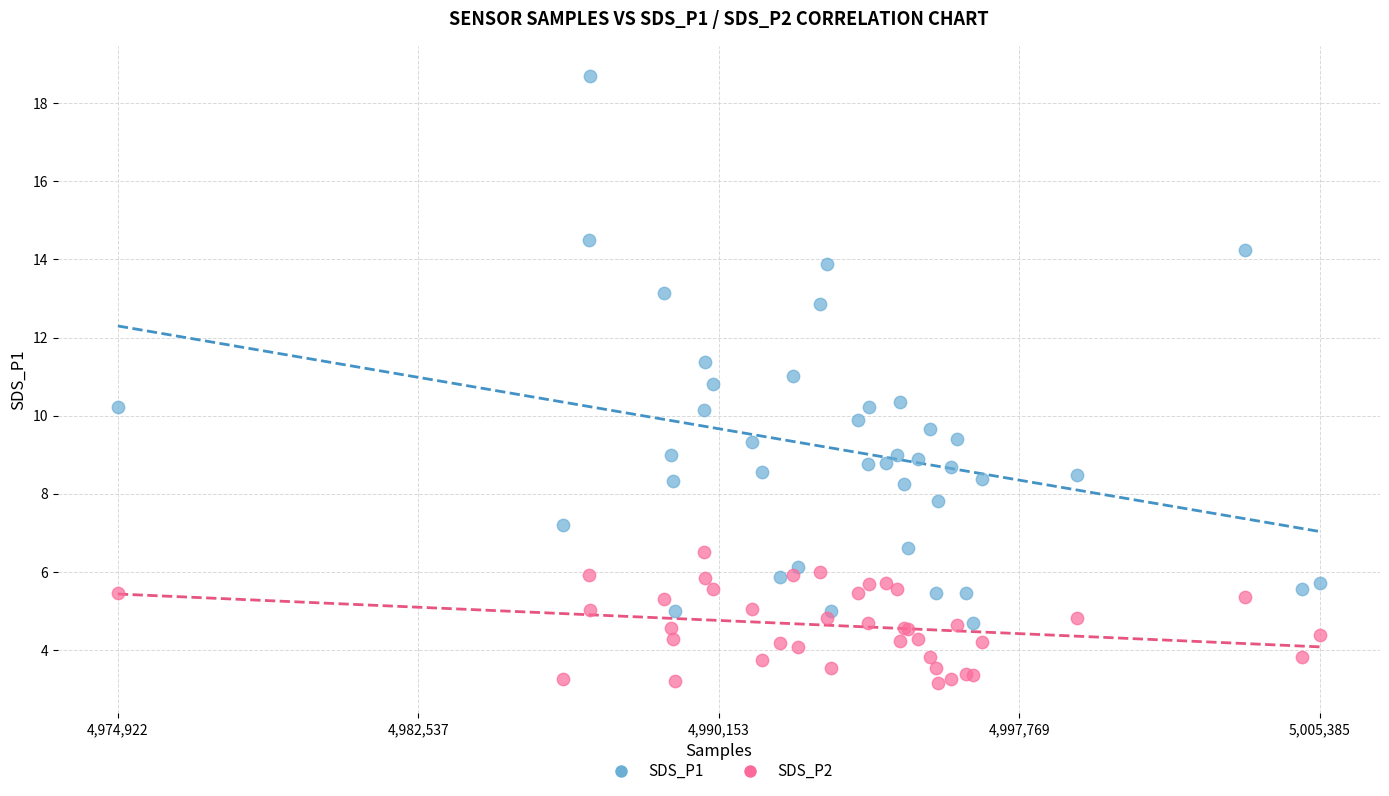

What are all the series names shown in the legend?

SDS_P1, SDS_P2